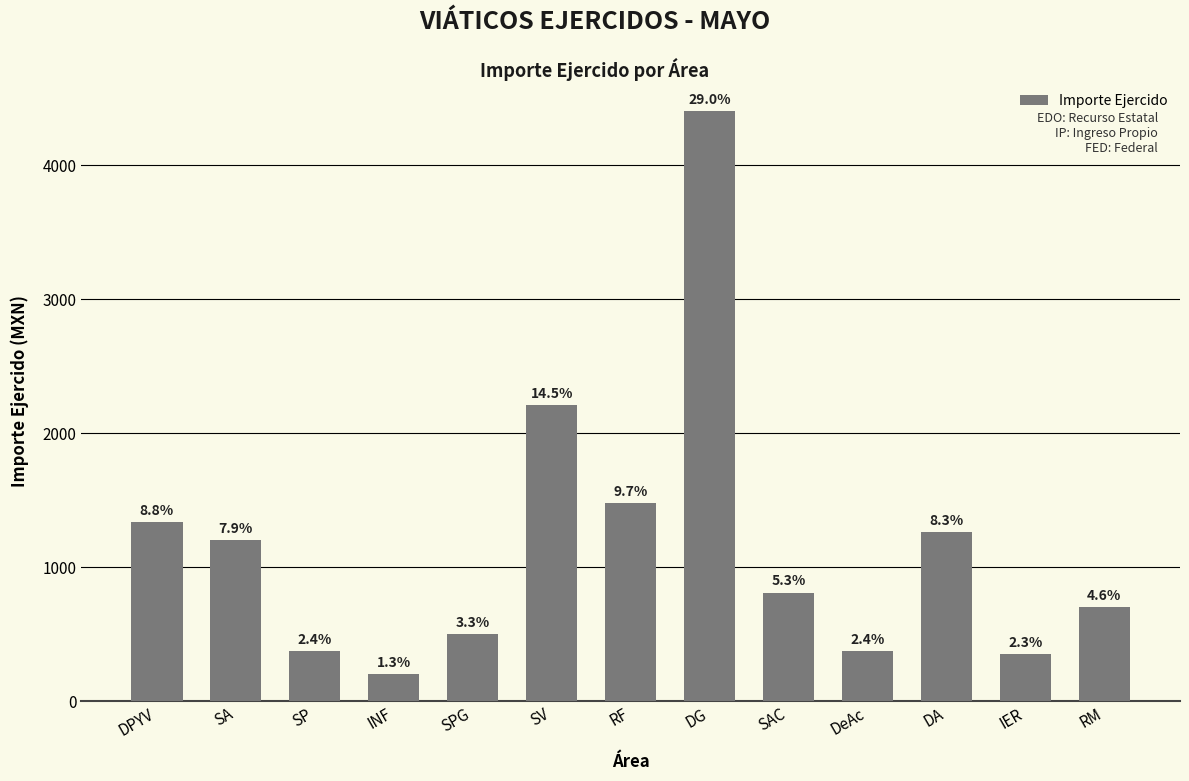

What is the average value?

1169.0